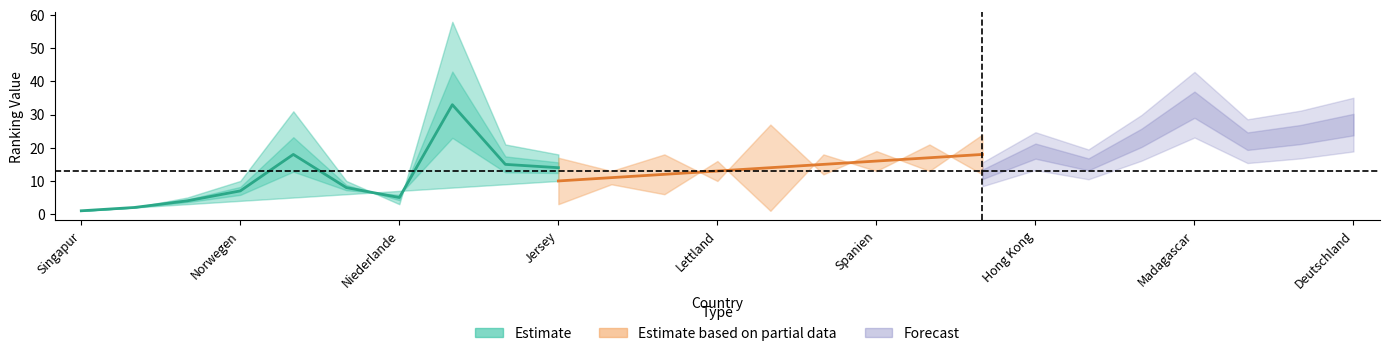

What is the greatest value displayed?

42